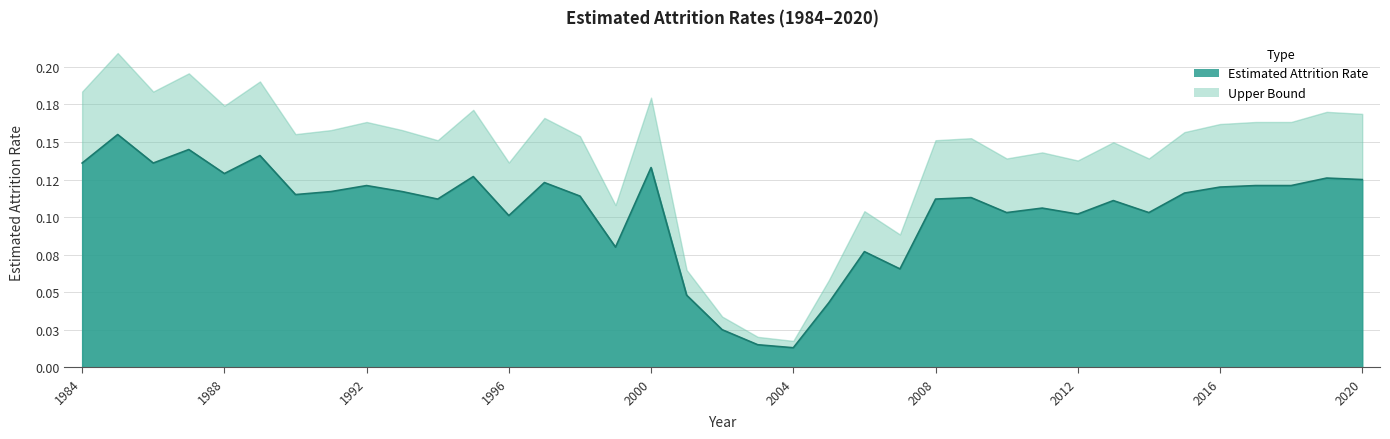

Reading right to left, extract all data points from this chart.

0.1	0.1	0.1	0.1	0.1	0.1	0.1	0.1	0.1	0.1	0.1	0.1	0.1	0.1	0.1	0.0	0.0	0.0	0.0	0.0	0.1	0.1	0.1	0.1	0.1	0.1	0.1	0.1	0.1	0.1	0.1	0.1	0.1	0.1	0.1	0.2	0.1